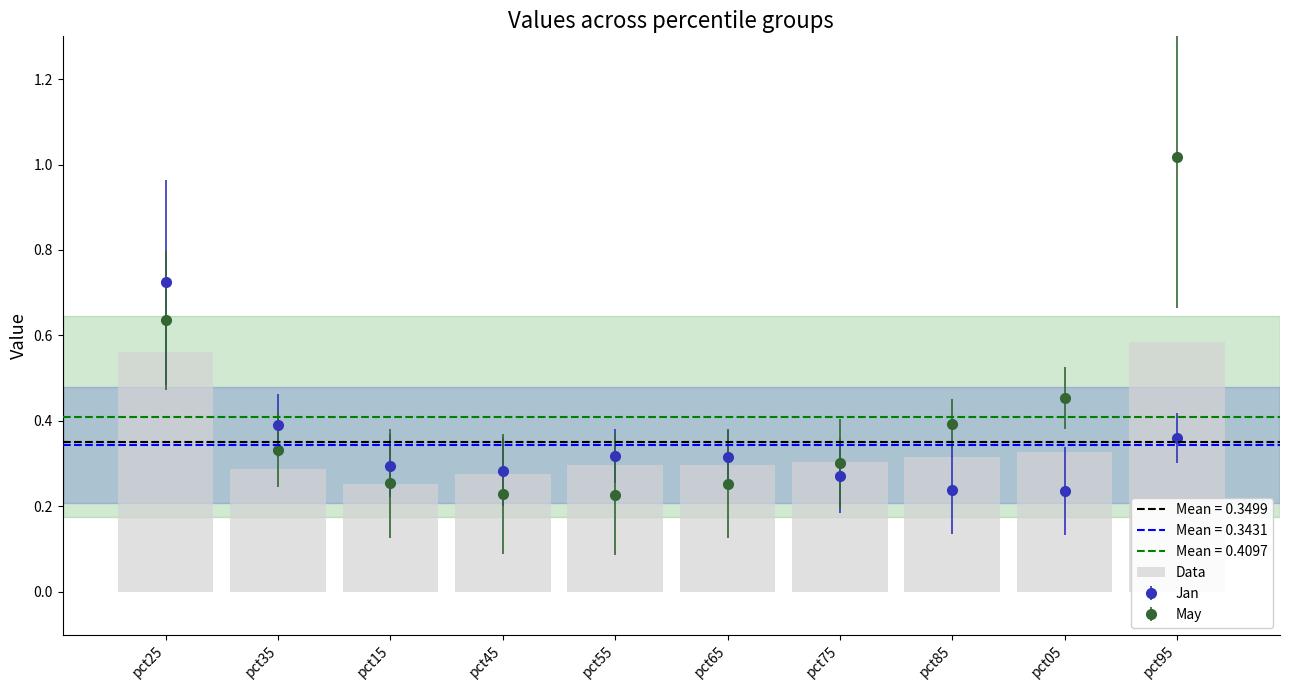

Which label corresponds to the largest value in the chart?

pct95